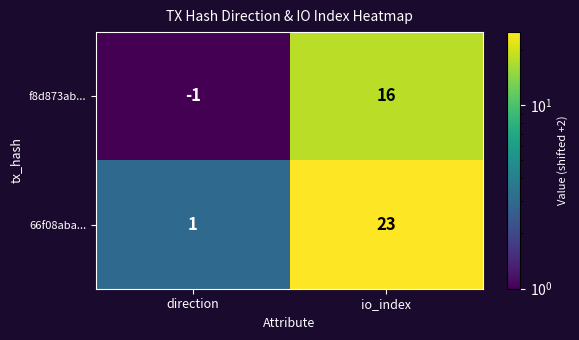

The f8d873ab... series shows 16 at io_index. True or false?

True